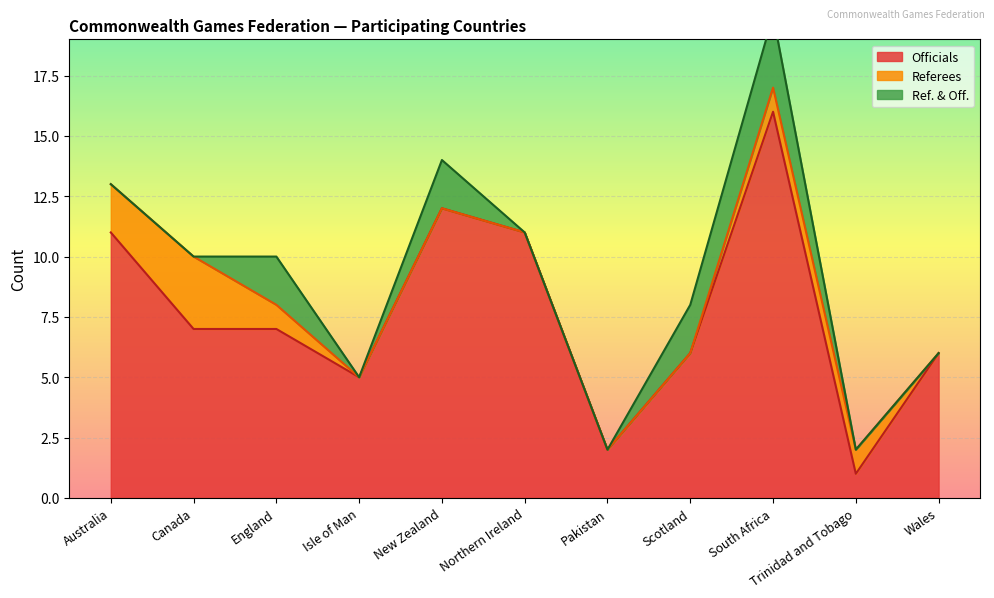

Reading left to right, what are all the values shown in this chart?

Officials: Australia=11	Canada=7	England=7	Isle of Man=5	New Zealand=12	Northern Ireland=11	Pakistan=2	Scotland=6	South Africa=16	Trinidad and Tobago=1	Wales=6
Referees: Australia=2	Canada=3	England=1	Isle of Man=0	New Zealand=0	Northern Ireland=0	Pakistan=0	Scotland=0	South Africa=1	Trinidad and Tobago=1	Wales=0
Ref. & Off.: Australia=0	Canada=0	England=2	Isle of Man=0	New Zealand=2	Northern Ireland=0	Pakistan=0	Scotland=2	South Africa=3	Trinidad and Tobago=0	Wales=0